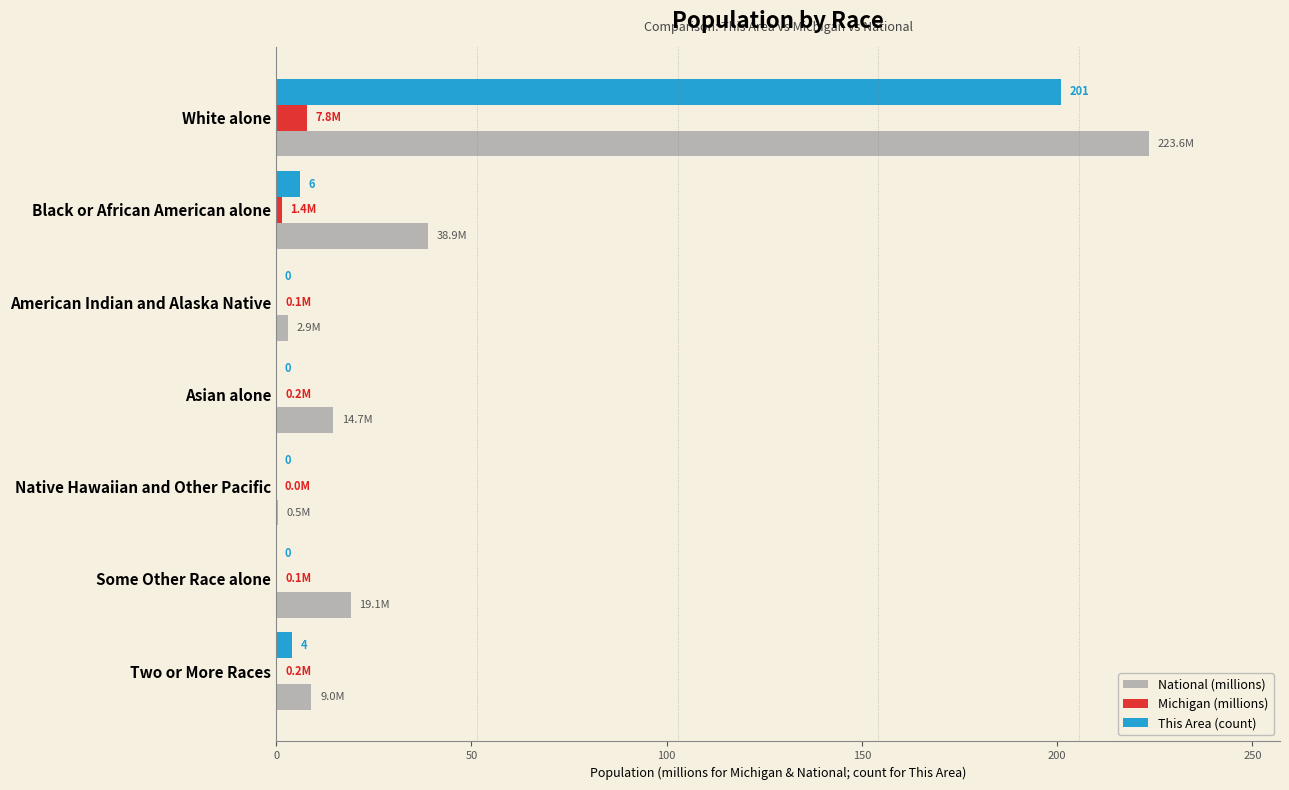

Where is National (millions) nearest to the value 112?

Black or African American alone